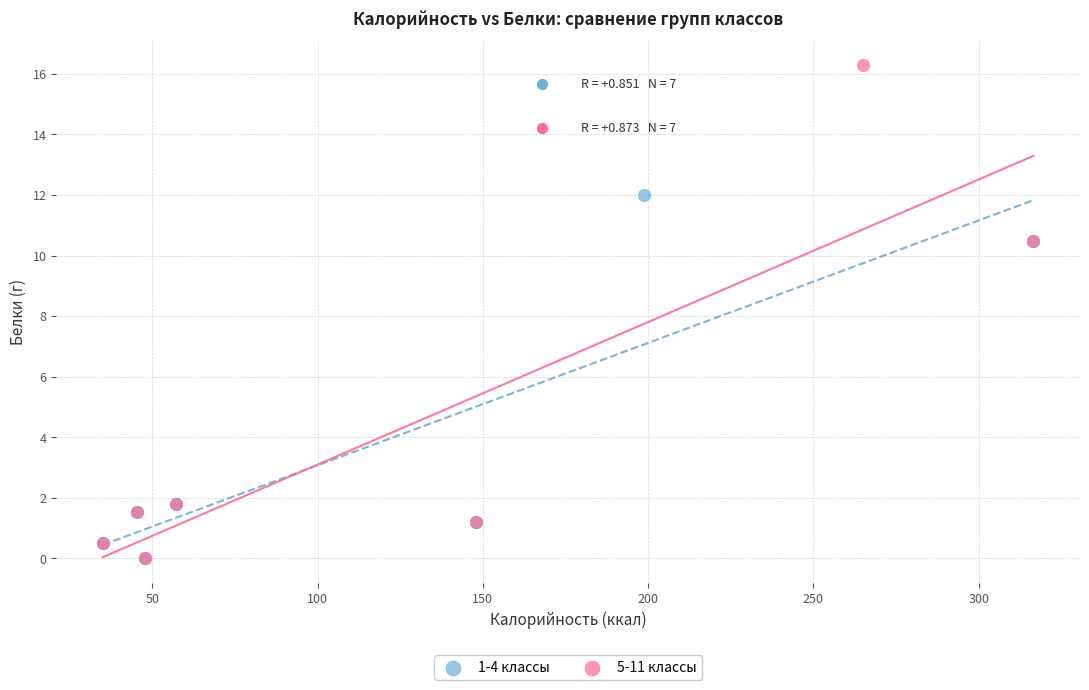

Which series has the widest spread of Y values?

5-11 классы